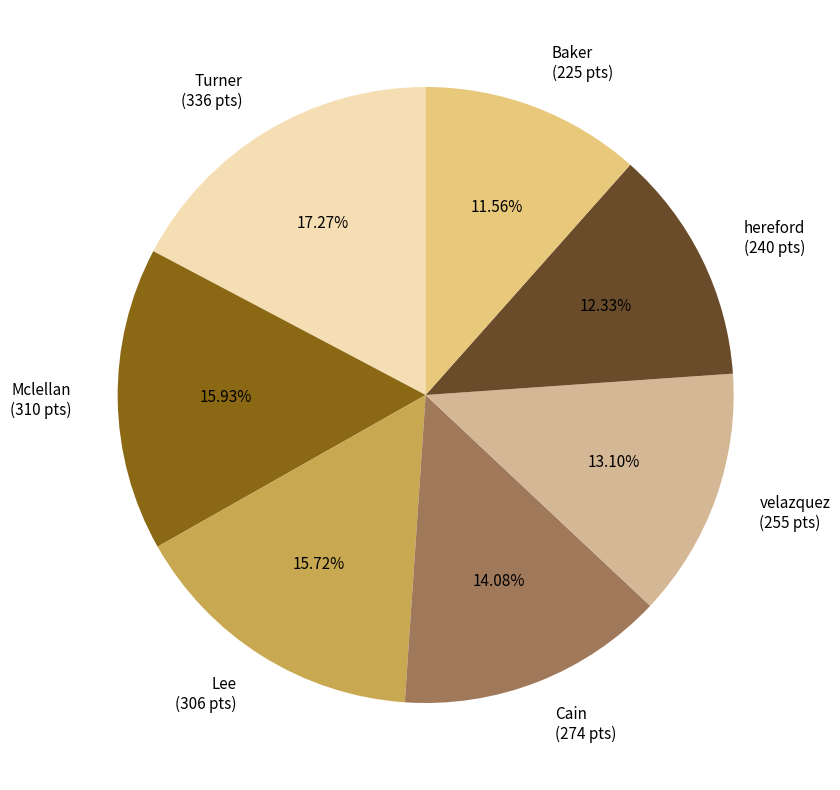

What is the smallest slice in the pie chart?

Baker